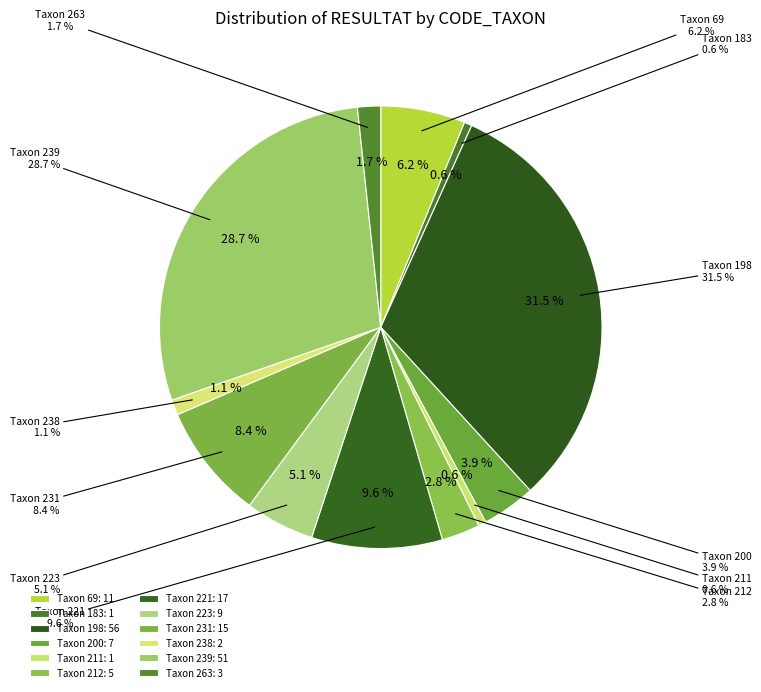

What is the ratio of the value at 198 to the value at 239?

1.1